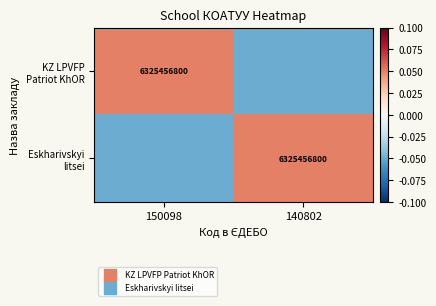

Which series changed the most between 150098 and 140802?

KZ LPVFP Patriot KhOR